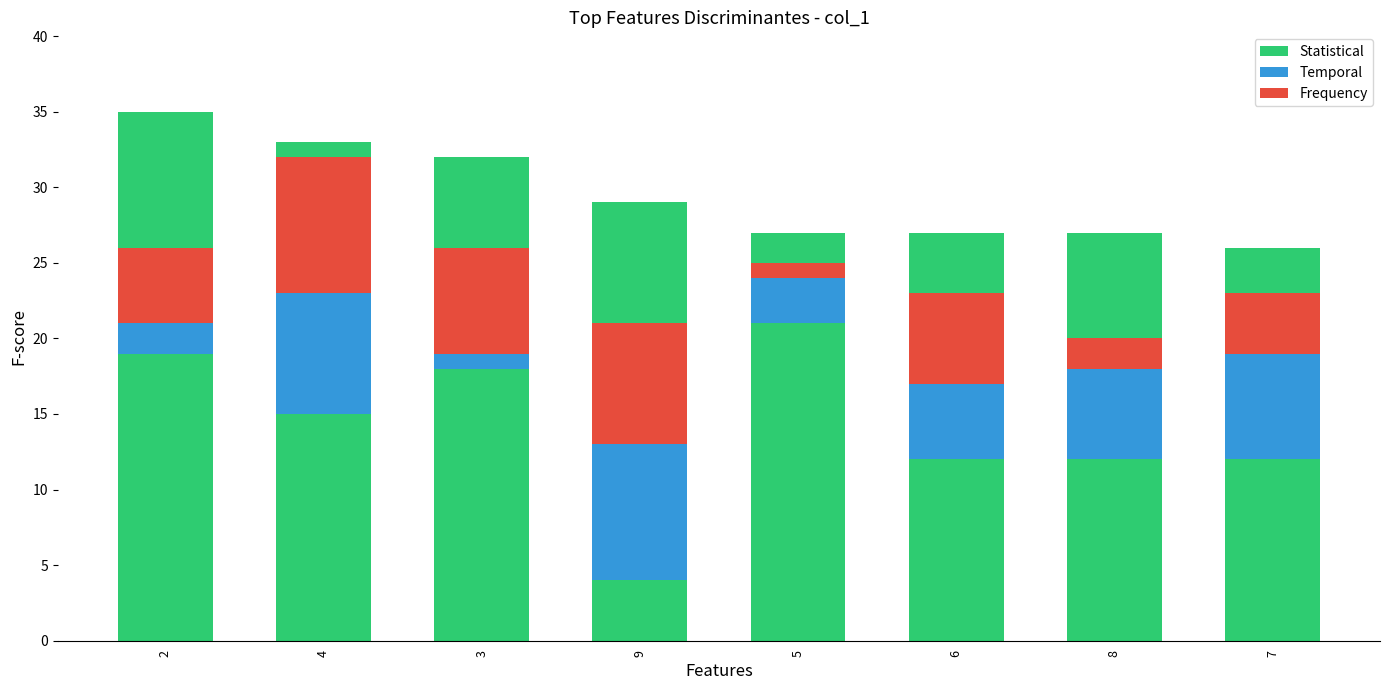

What are all the series names shown in the legend?

Statistical, Temporal, Frequency